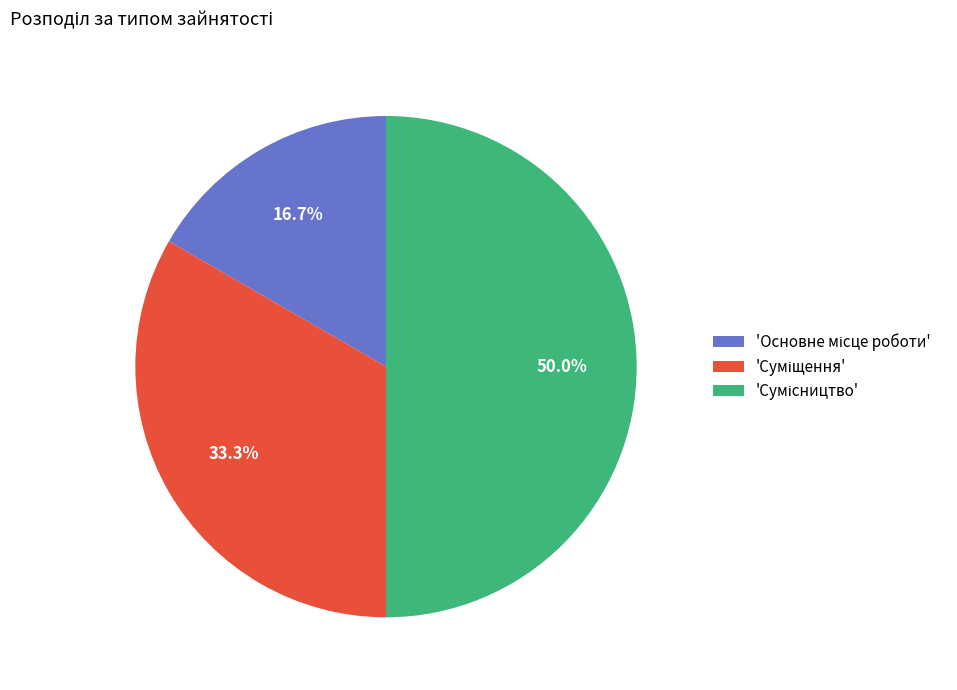

Which category has the smallest portion of the pie?

Основне місце роботи